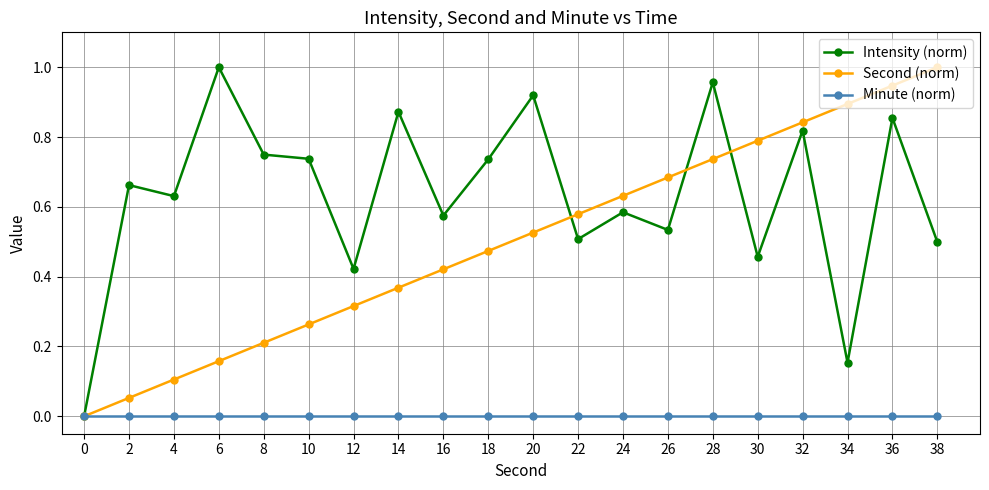

Is this an area chart (filled region under the line)?

No